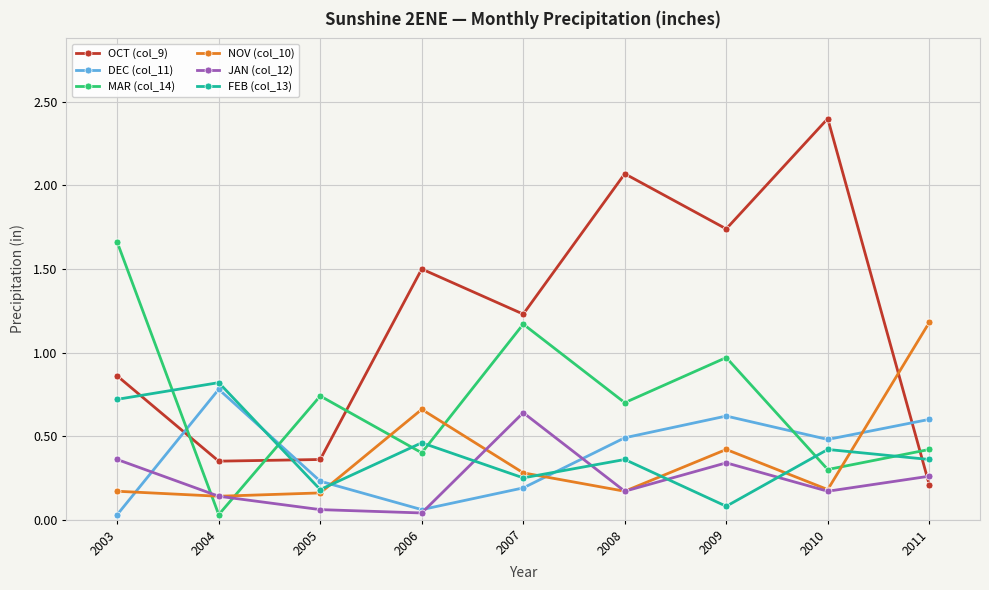

Which series ends up on top after the final intersection of DEC (col_11) and NOV (col_10)?

NOV (col_10)